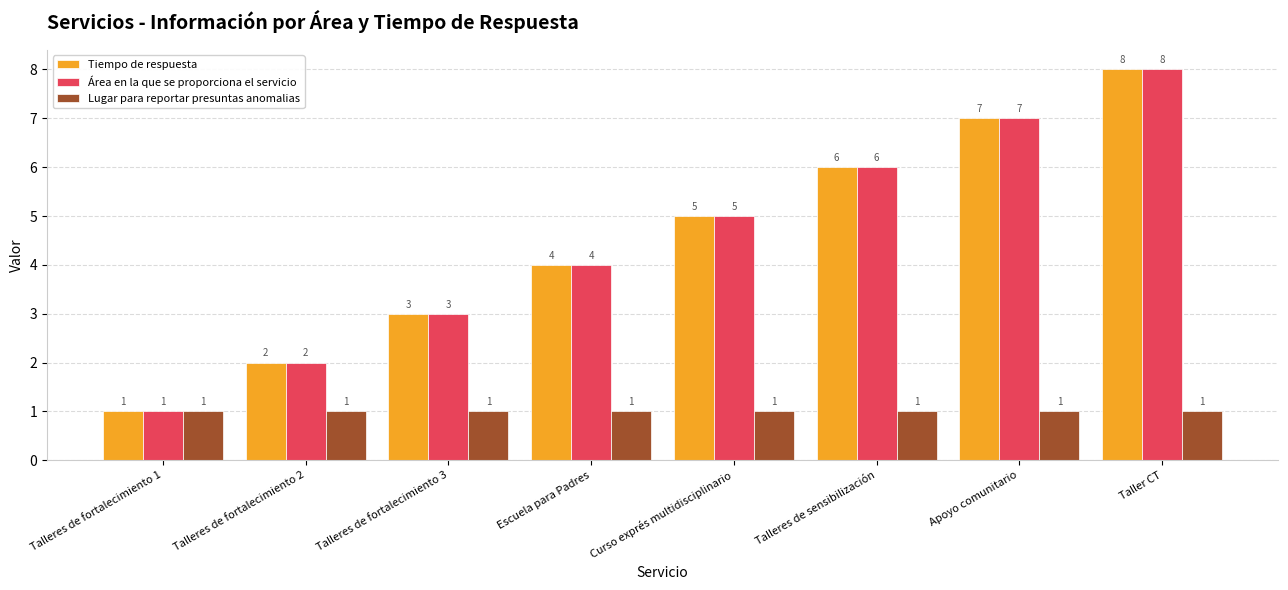

What is the maximum value shown in the chart?

8